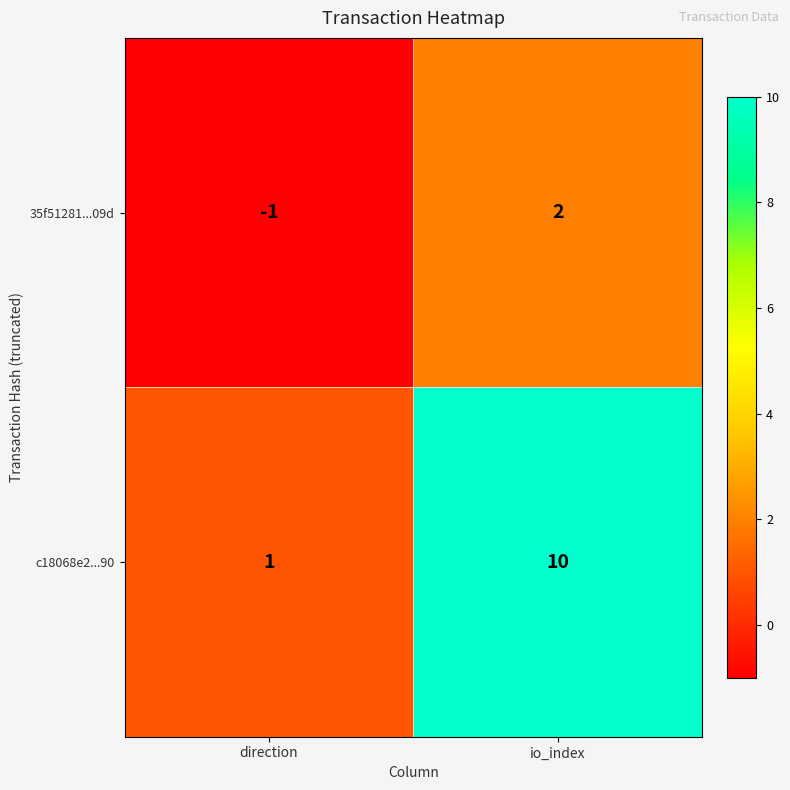

How many data points does each series have?

2